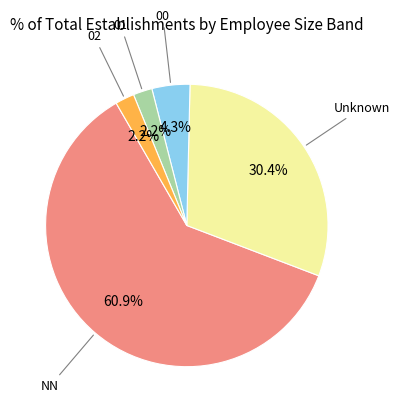

Count the number of slices in the pie.

5